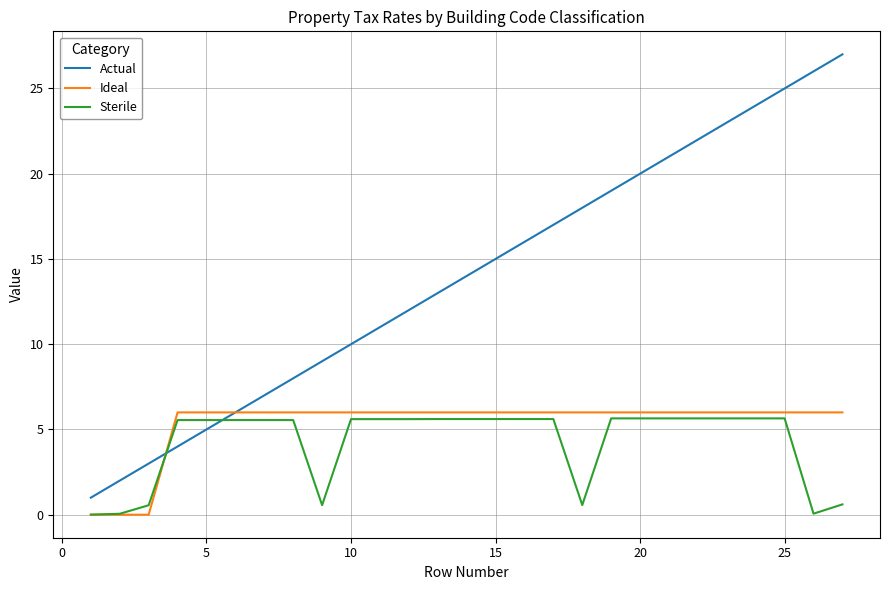

Which series ends up on top after the final intersection of Actual and Sterile?

Actual